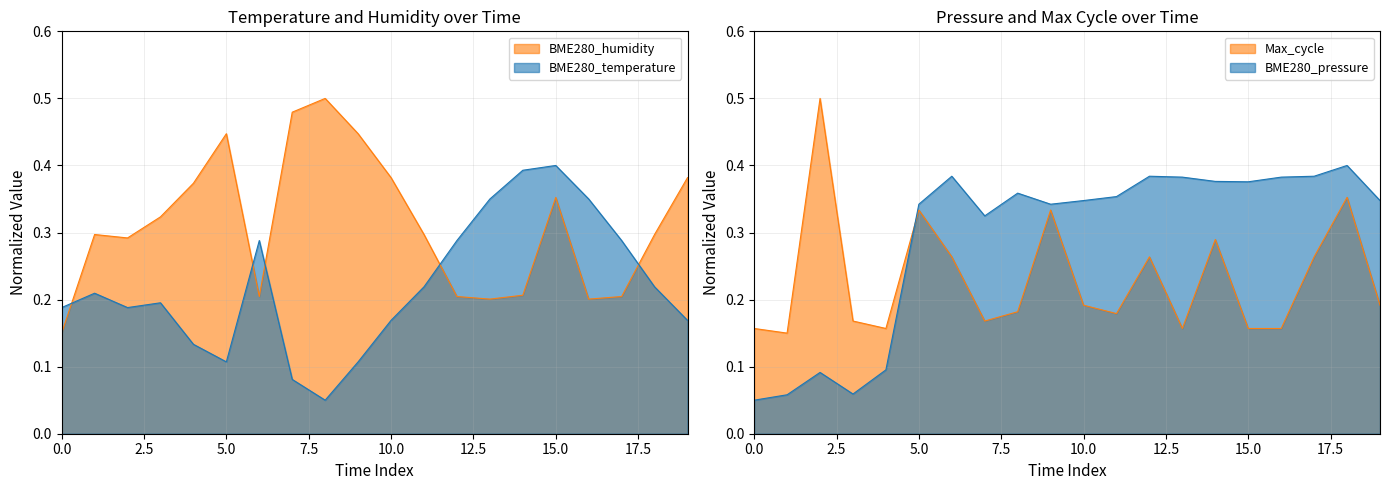

True or false: BME280_temperature and BME280_humidity intersect in this chart.

True